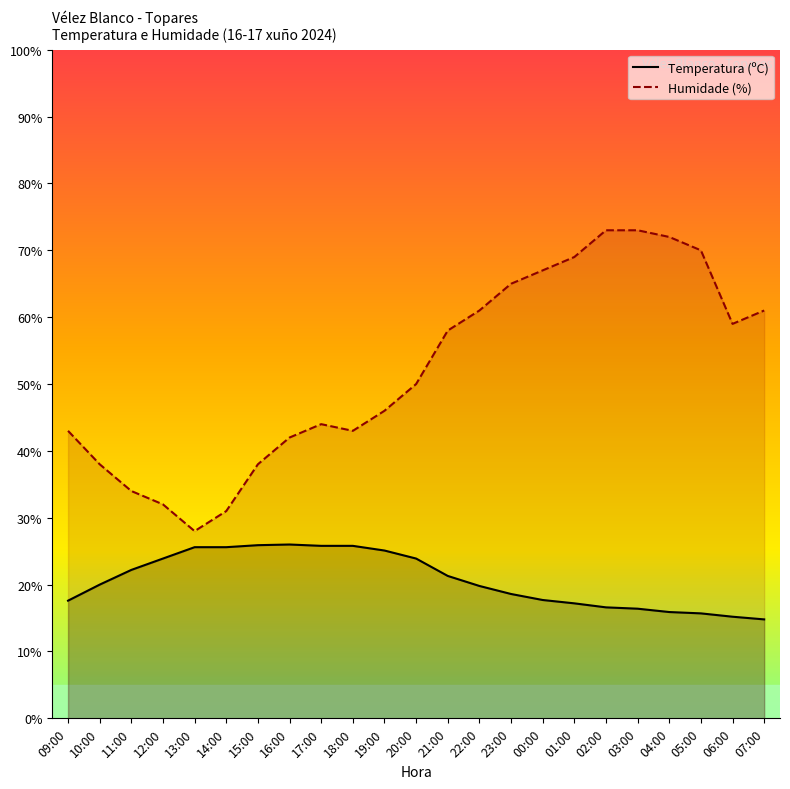

How many interior local peaks does the Humidade (%) series have?

1